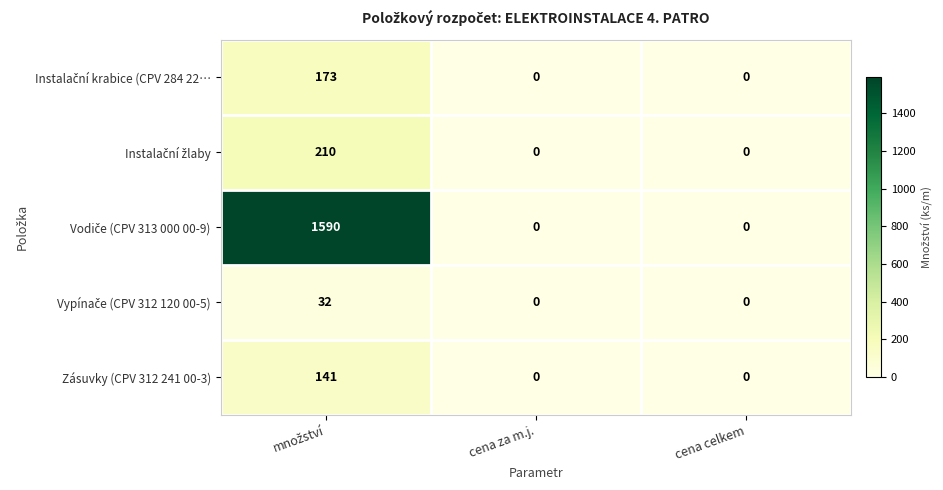

What is the average value of the Zásuvky (CPV 312 241 00-3) series?

47